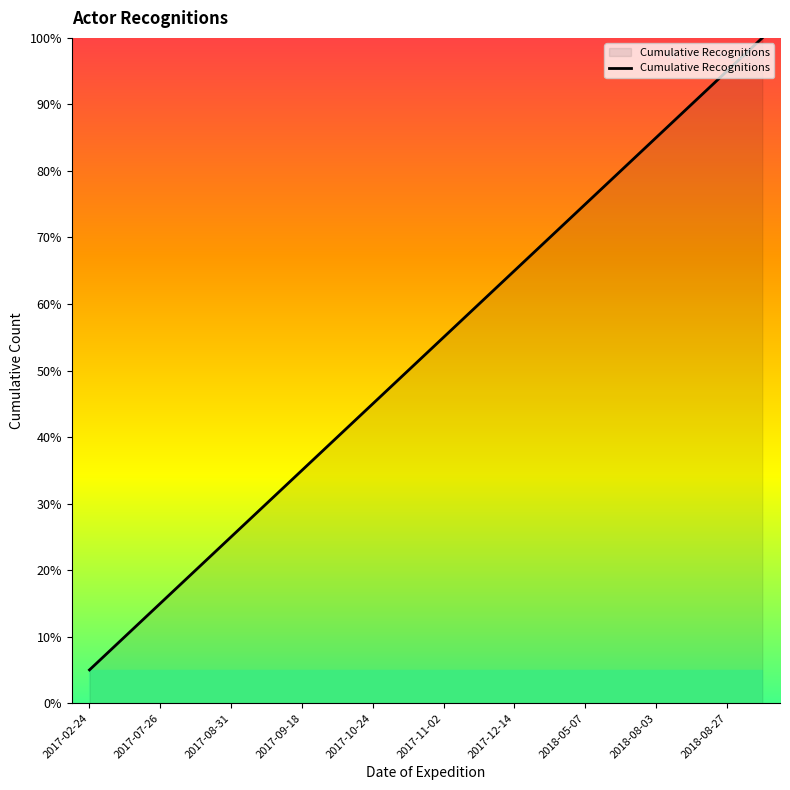

What is the smallest value displayed?

5.0